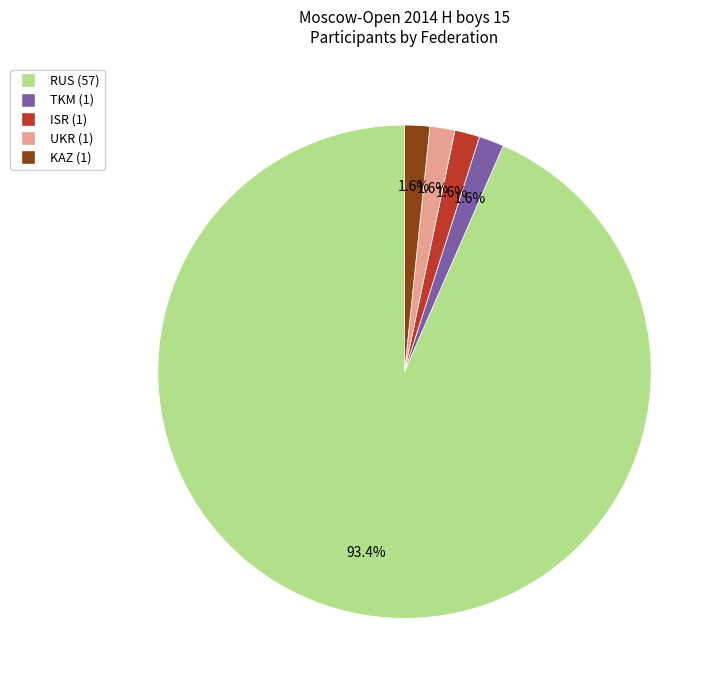

The TKM slice represents 2% of the pie. True or false?

True